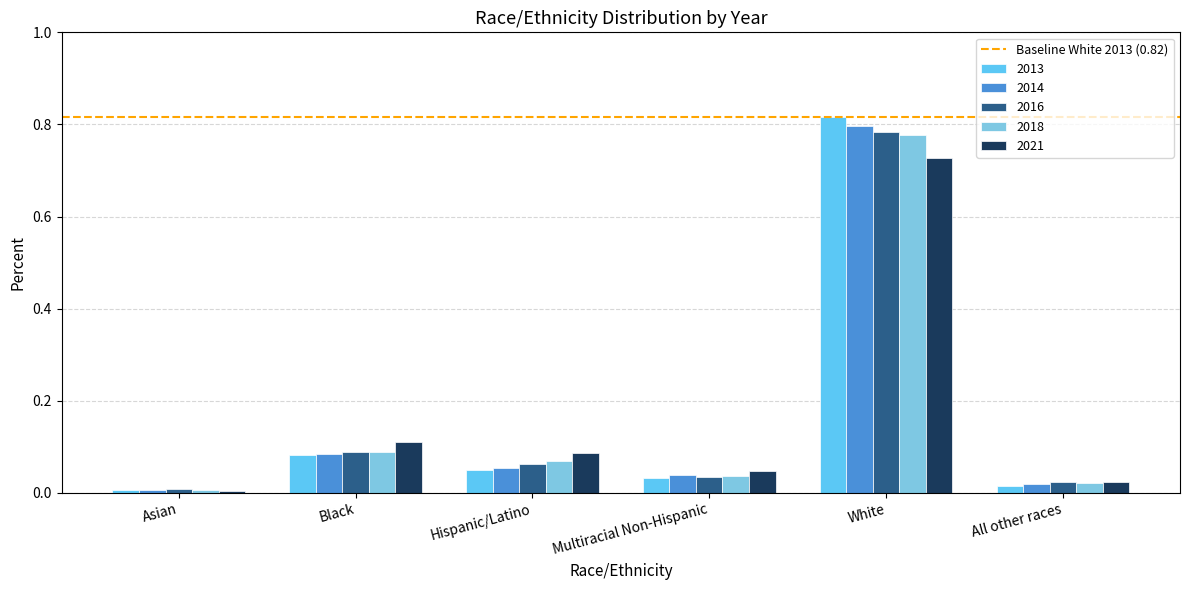

Reading left to right, extract all data points from this chart.

2013: 0.0	0.1	0.0	0.0	0.8	0.0
2014: 0.0	0.1	0.1	0.0	0.8	0.0
2016: 0.0	0.1	0.1	0.0	0.8	0.0
2018: 0.0	0.1	0.1	0.0	0.8	0.0
2021: 0.0	0.1	0.1	0.0	0.7	0.0